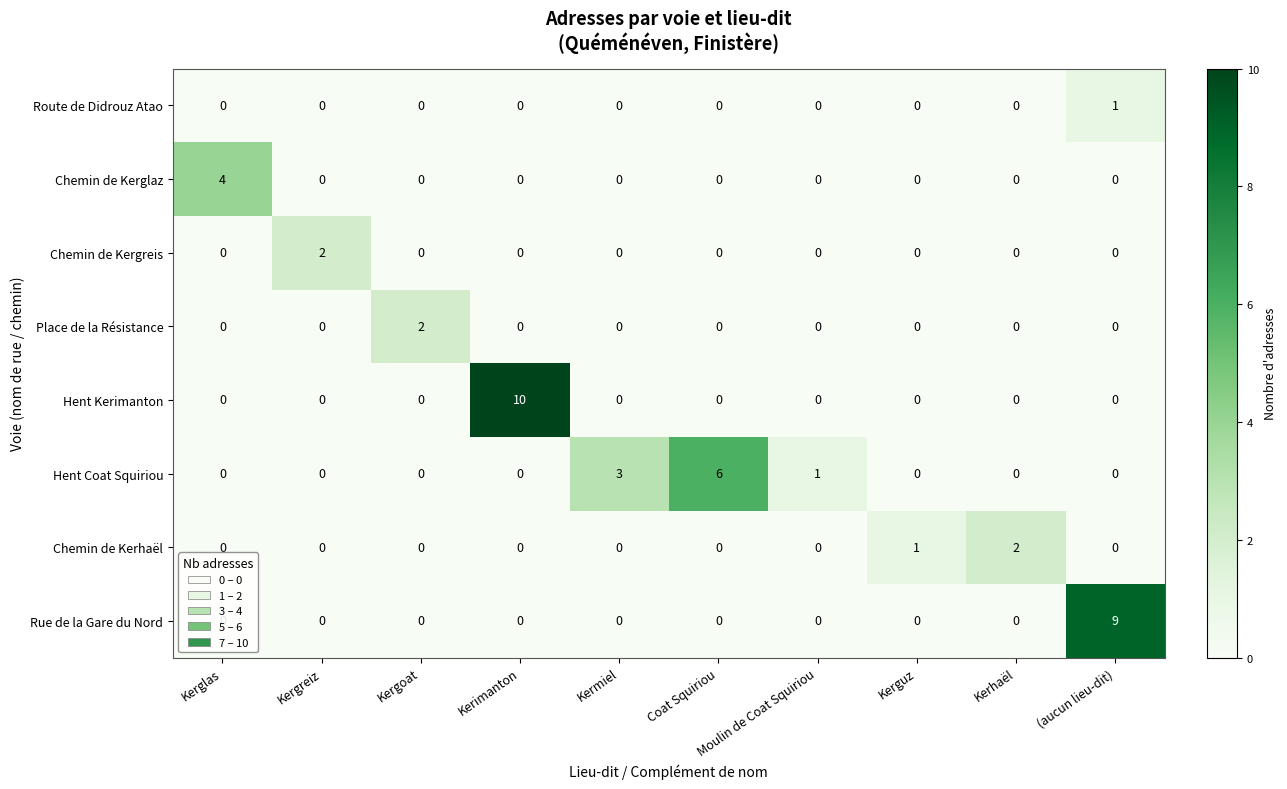

What is the difference between the highest and lowest values at Kerhaël?

2